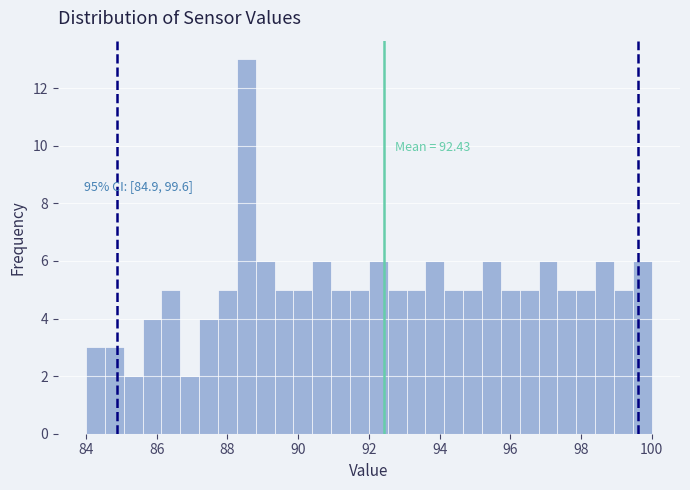

Read against the x-axis, roughly where is the centre of the tallest bar?

88.6